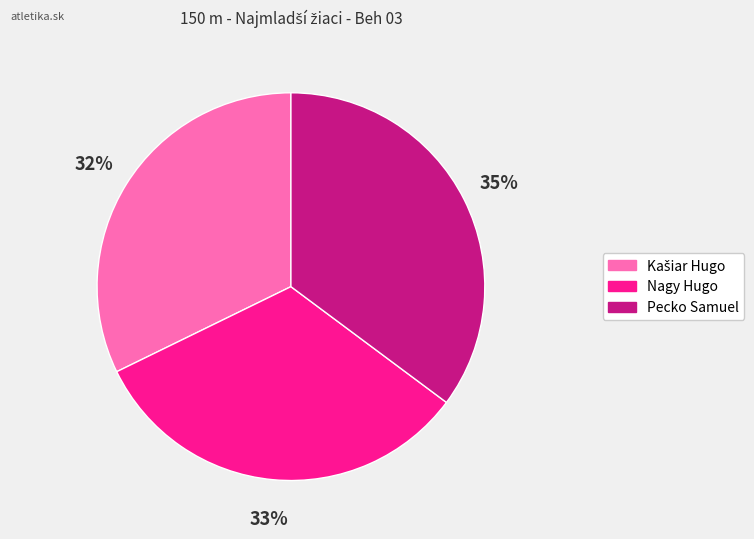

How many segments does this pie chart have?

3